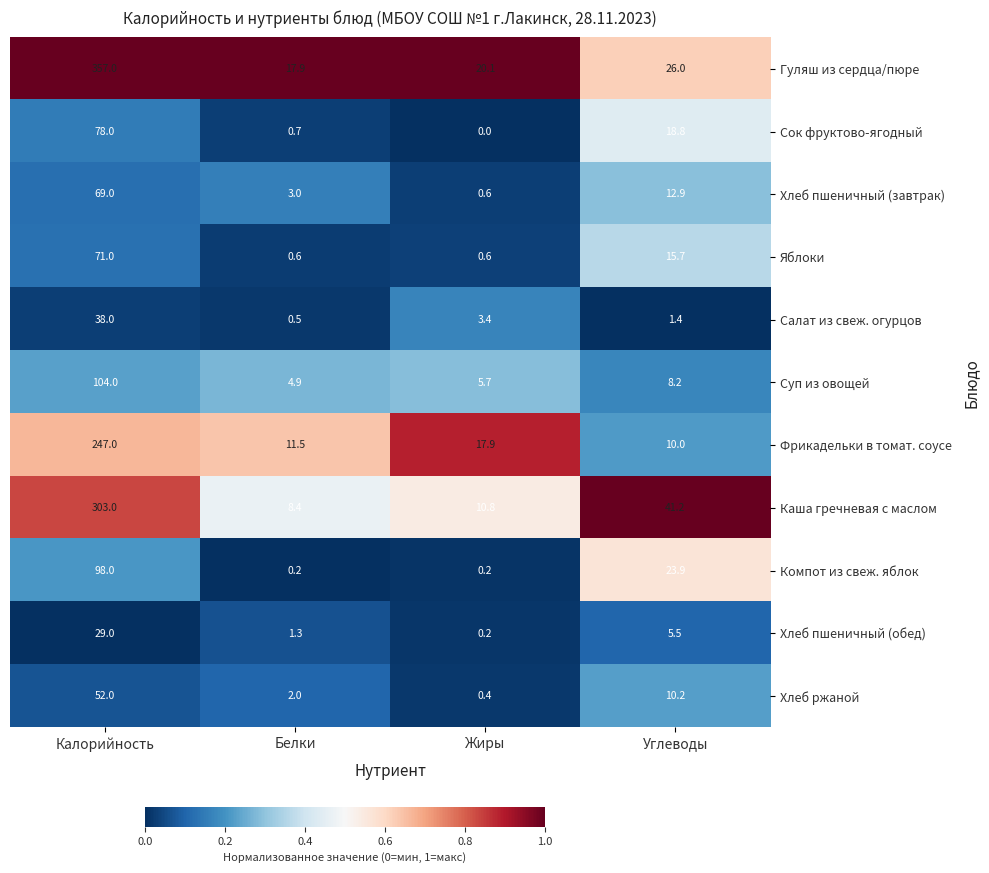

At how many categories does at least one series exceed 0?

4